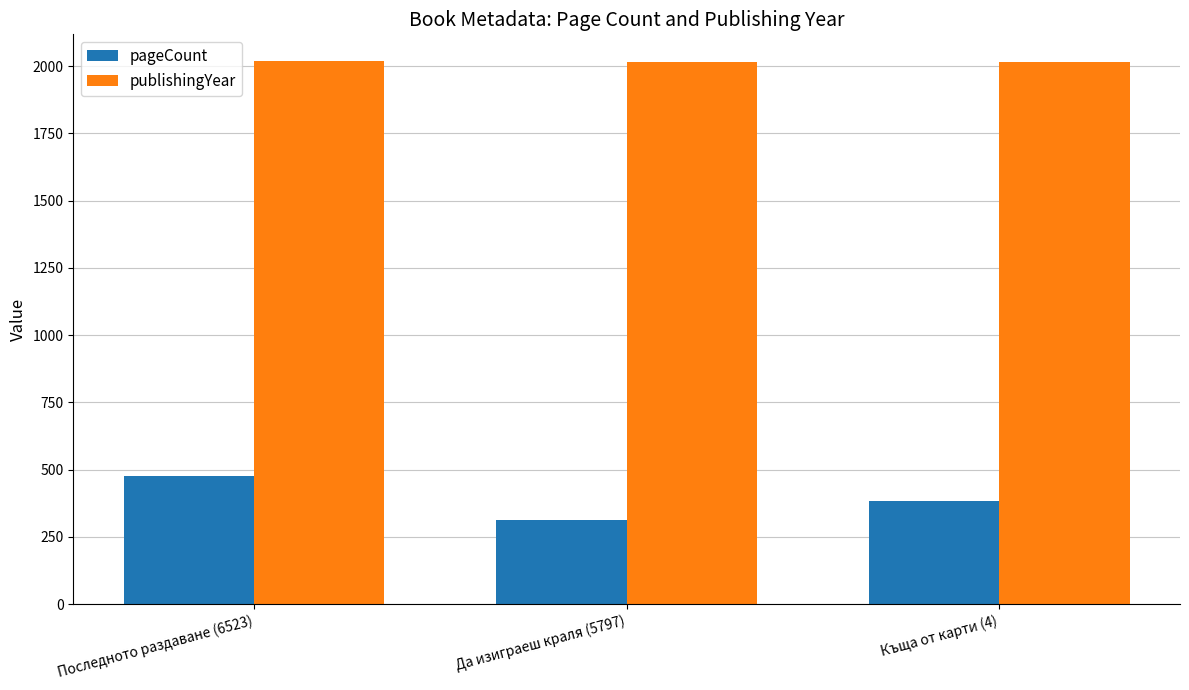

How many data points does each series have?

3